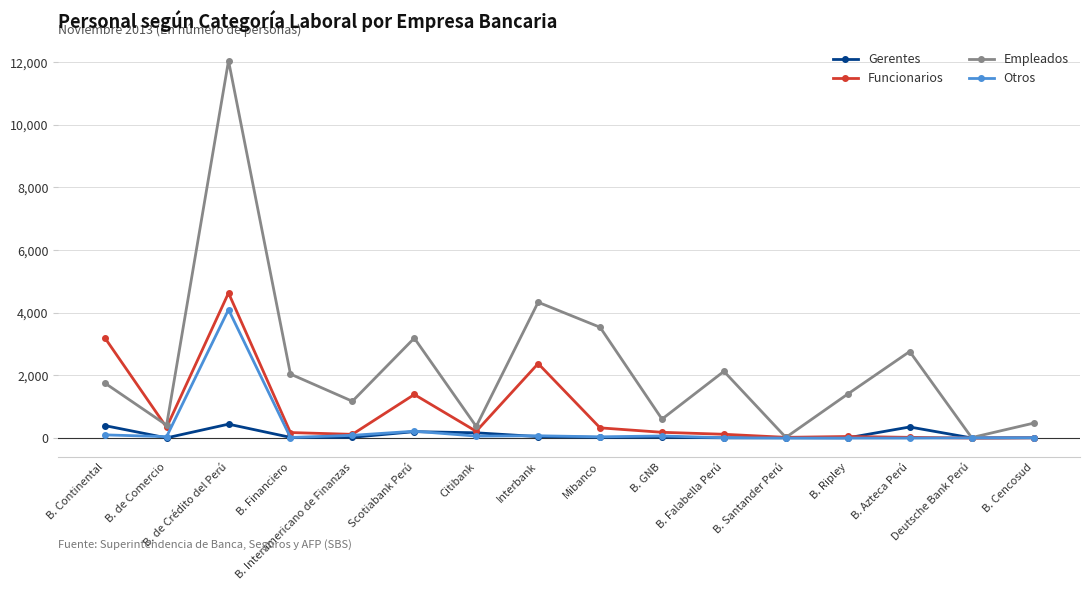

What is the greatest value displayed?

12047